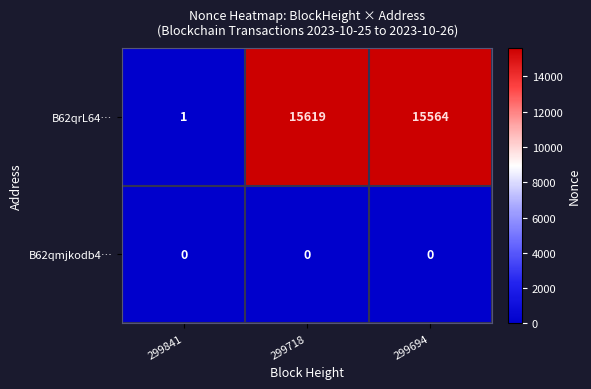

Reading left to right, what are all the values shown in this chart?

B62qrL64…: 299841=1	299718=15619	299694=15564
B62qmjkodb4…: 299841=0	299718=0	299694=0